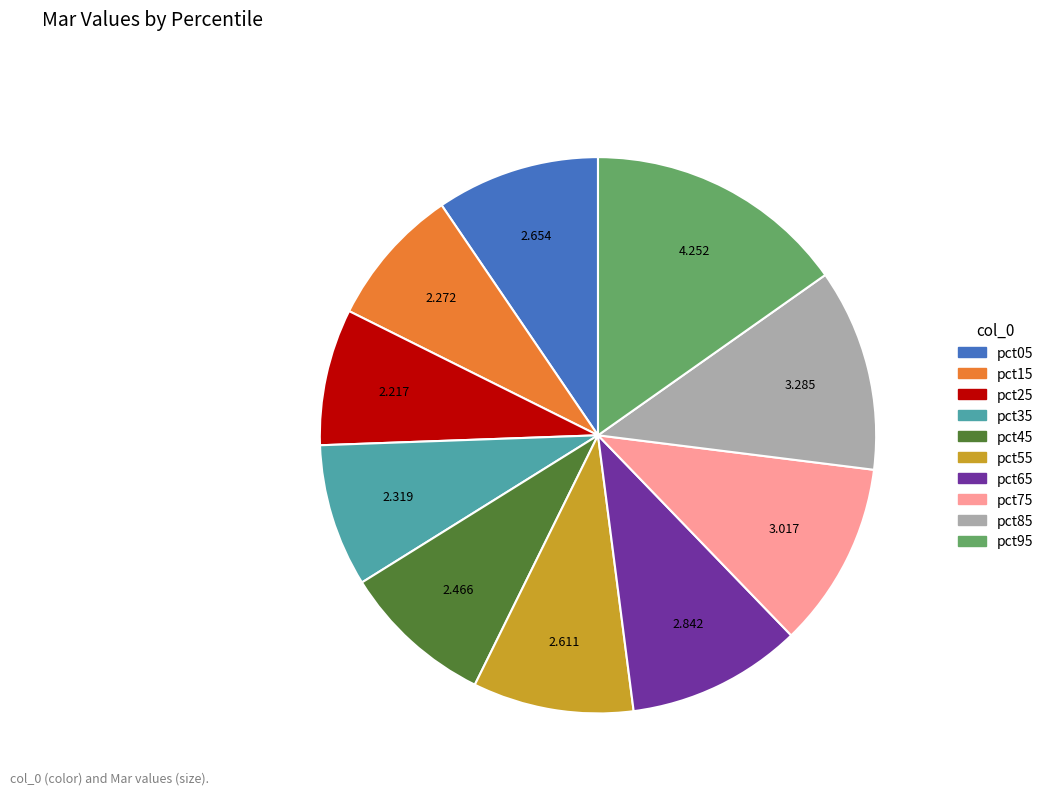

How many segments does this pie chart have?

10